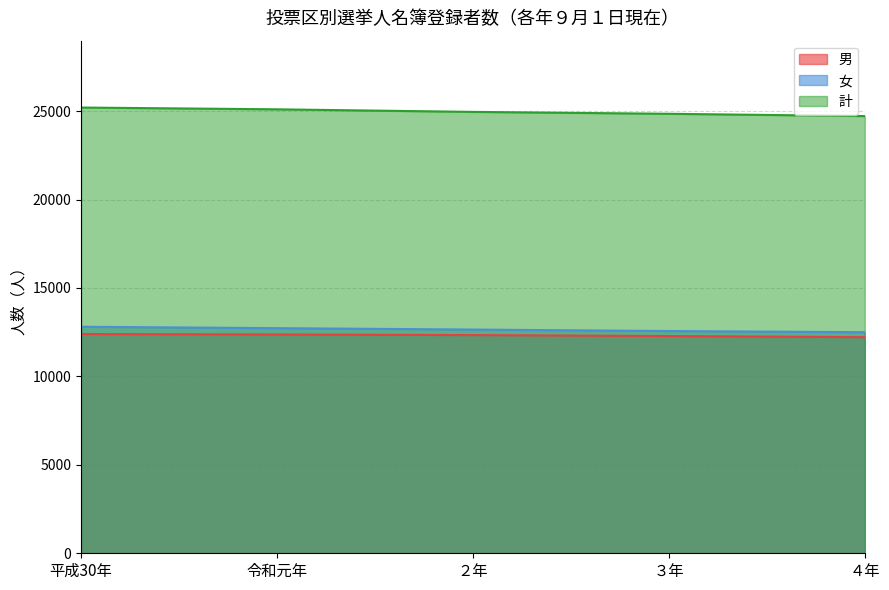

True or false: 女 and 計 intersect in this chart.

False